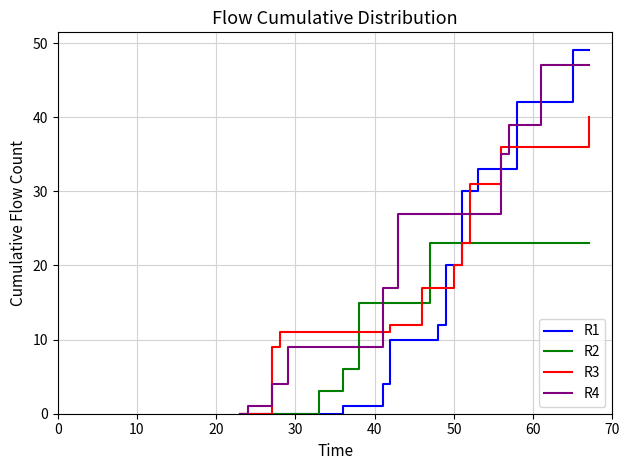

Which series has the largest total across all categories?

R4